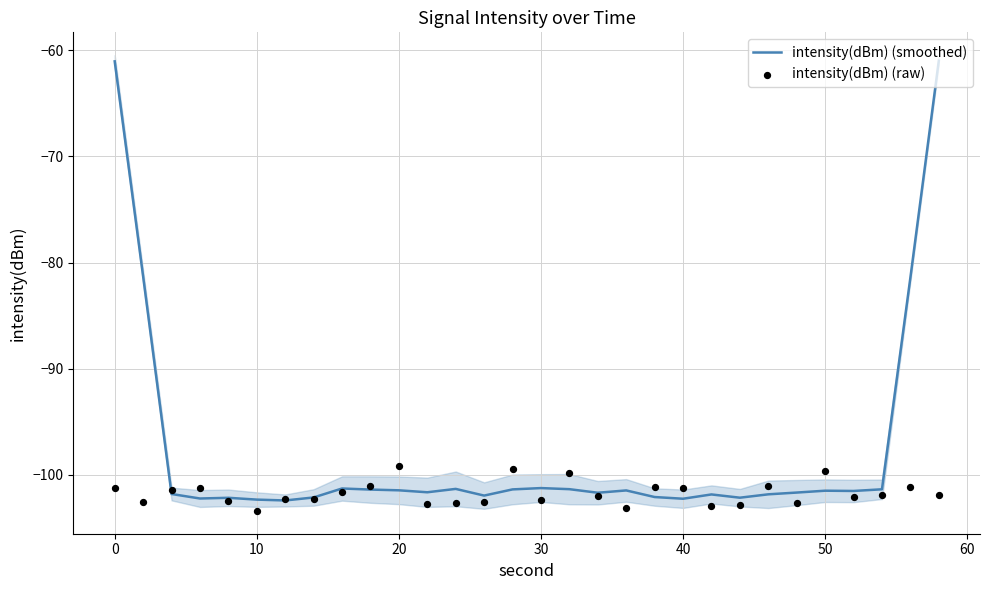

What is the highest value of the intensity(dBm) (smoothed) series?

-61.0